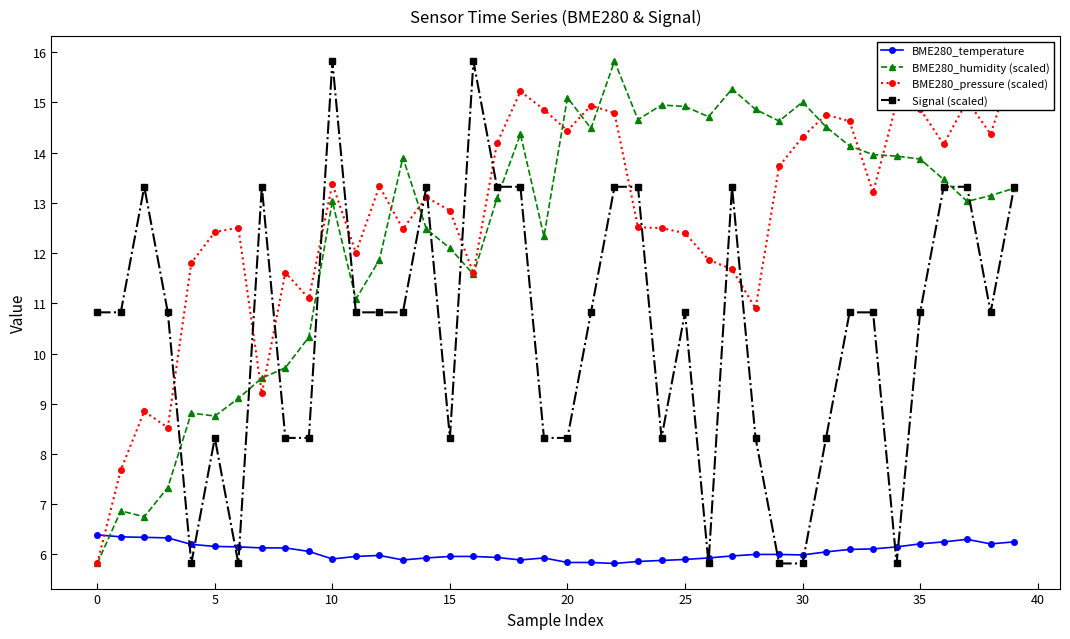

How many intersections are there between Signal (scaled) and BME280_pressure (scaled)?

13